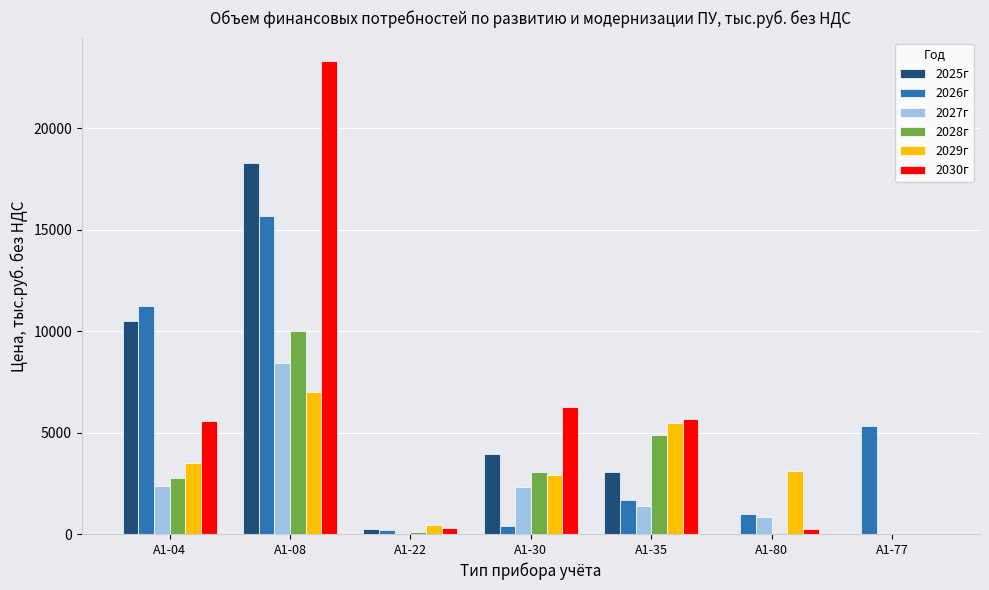

At which label does 2029г reach its peak?

А1-08